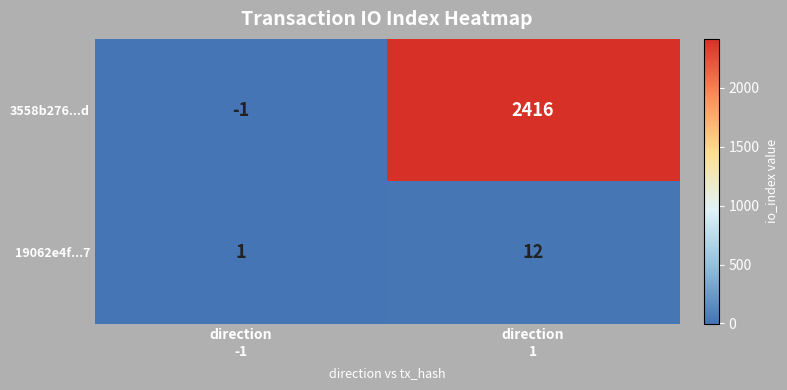

What is the average value of the 3558b276...d series?

1208